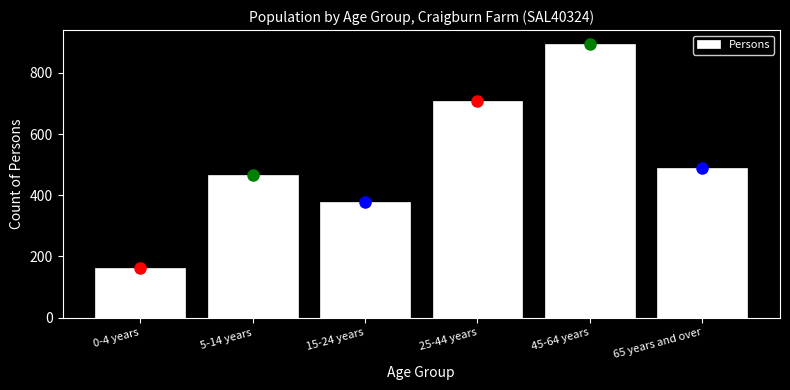

Reading right to left, list all the values displayed in this chart.

489	895	709	379	467	162